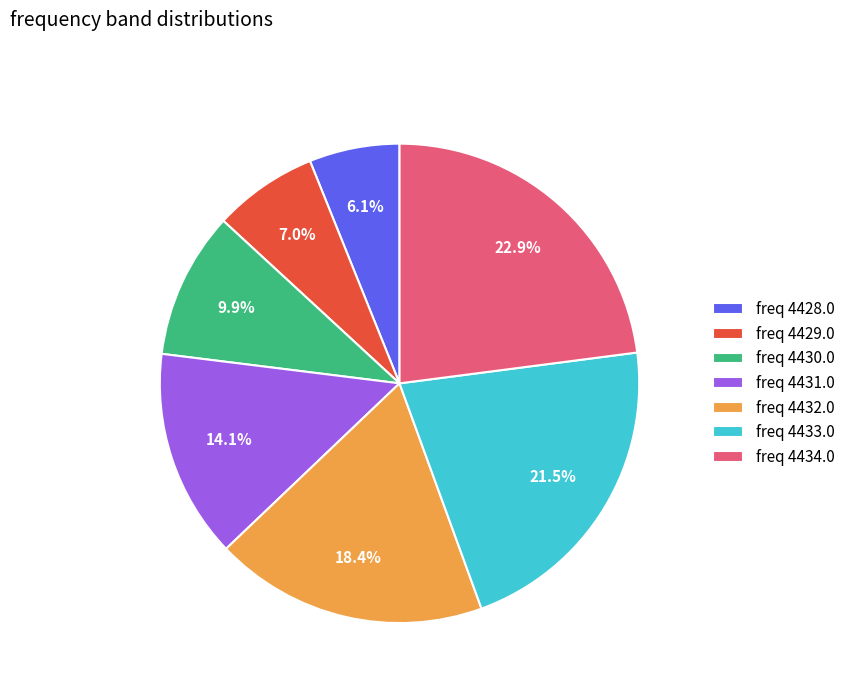

Which category has the smallest portion of the pie?

freq 4428.0